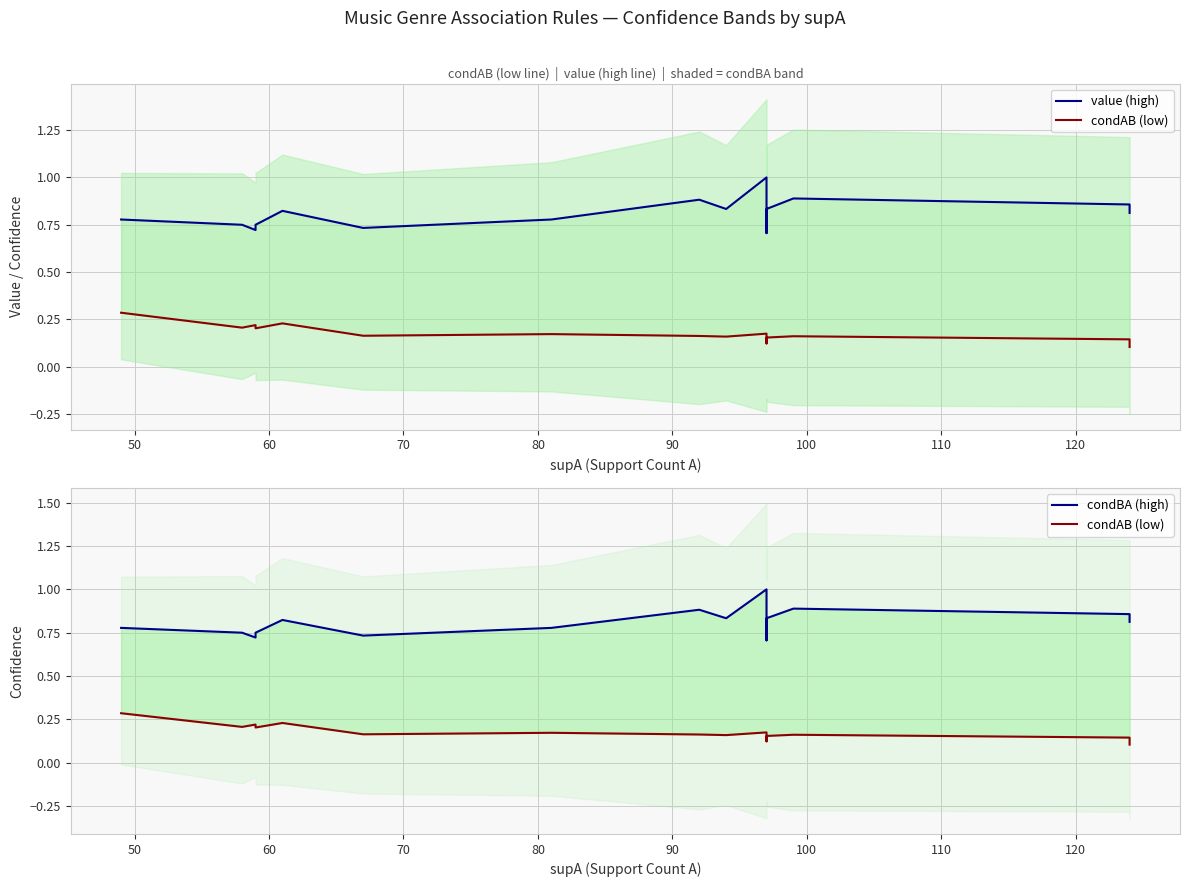

True or false: condBA (high) and condAB (low) cross at least once.

False